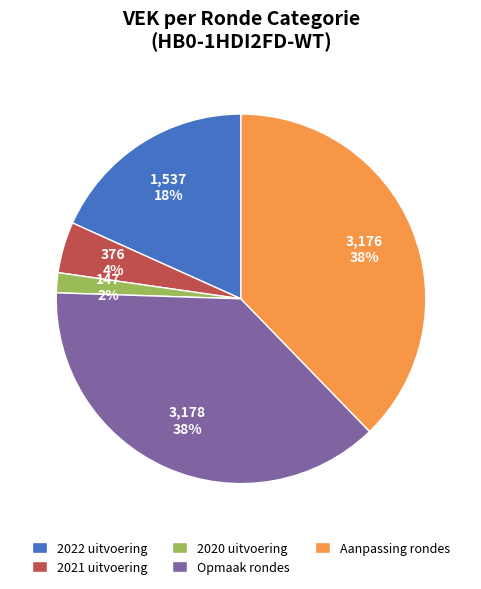

True or false: 2020 uitvoering accounts for 2% of the total.

True